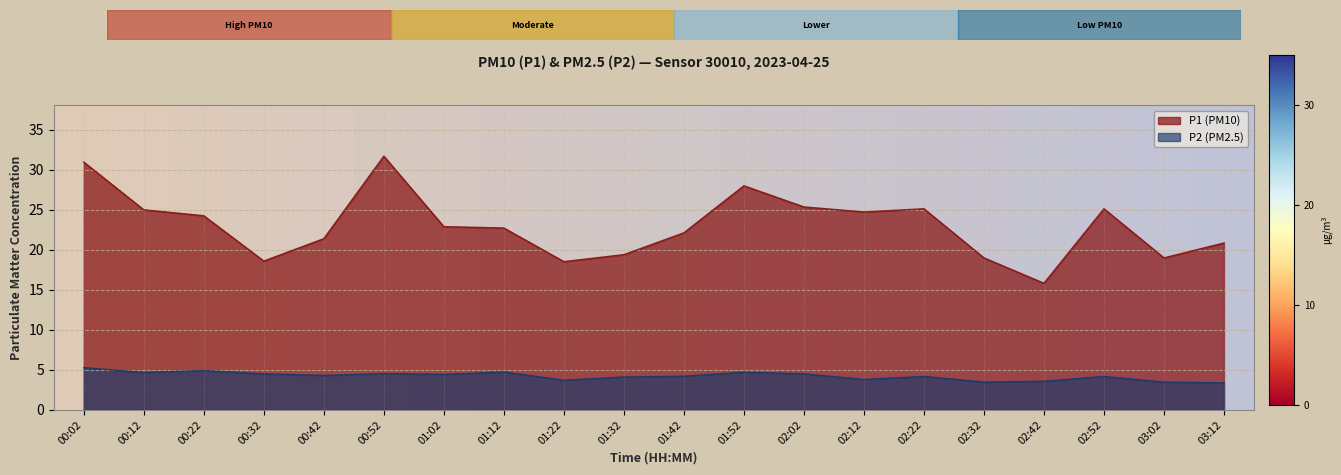

How many lines are shown in the chart?

2